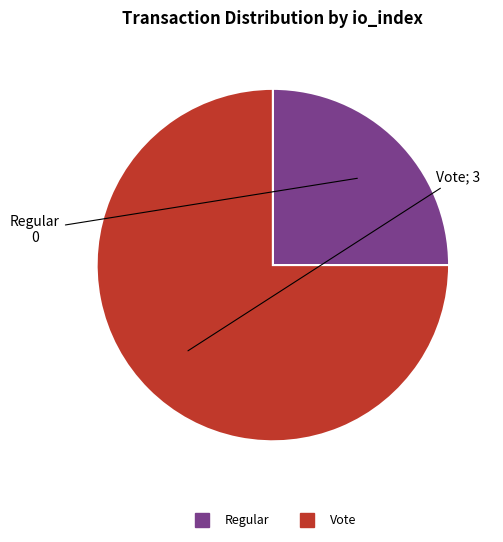

Is it true that Vote is 86% of the pie?

False